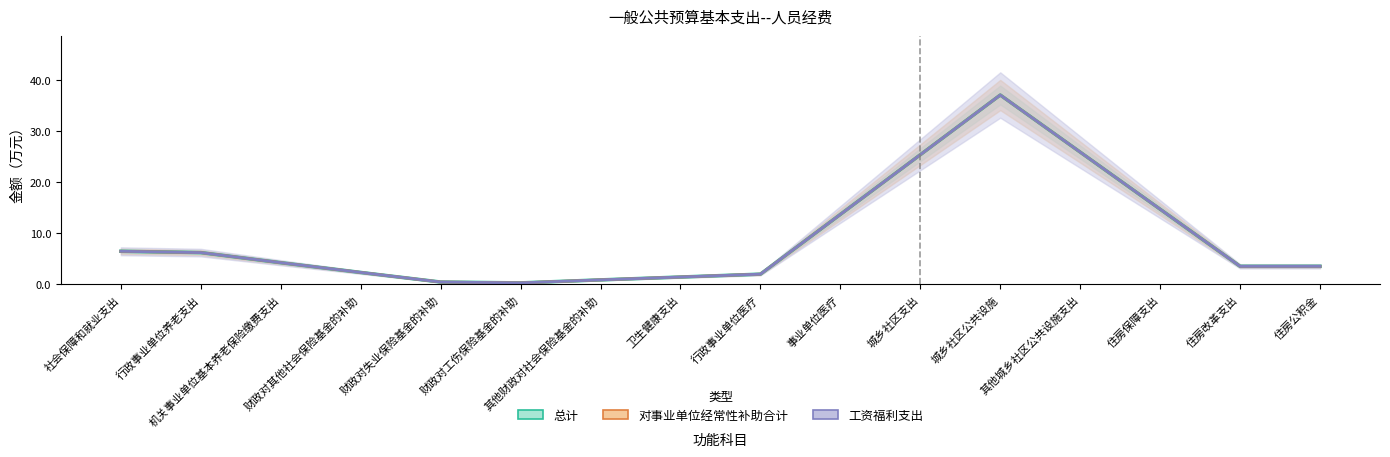

What is the label of the 1st point from the left?

社会保障和就业支出